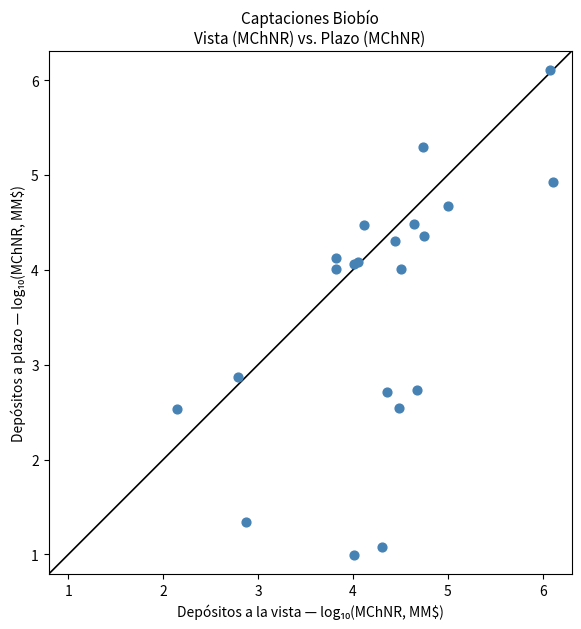

What Y value in the scatter plot is closest to 3?

2.9